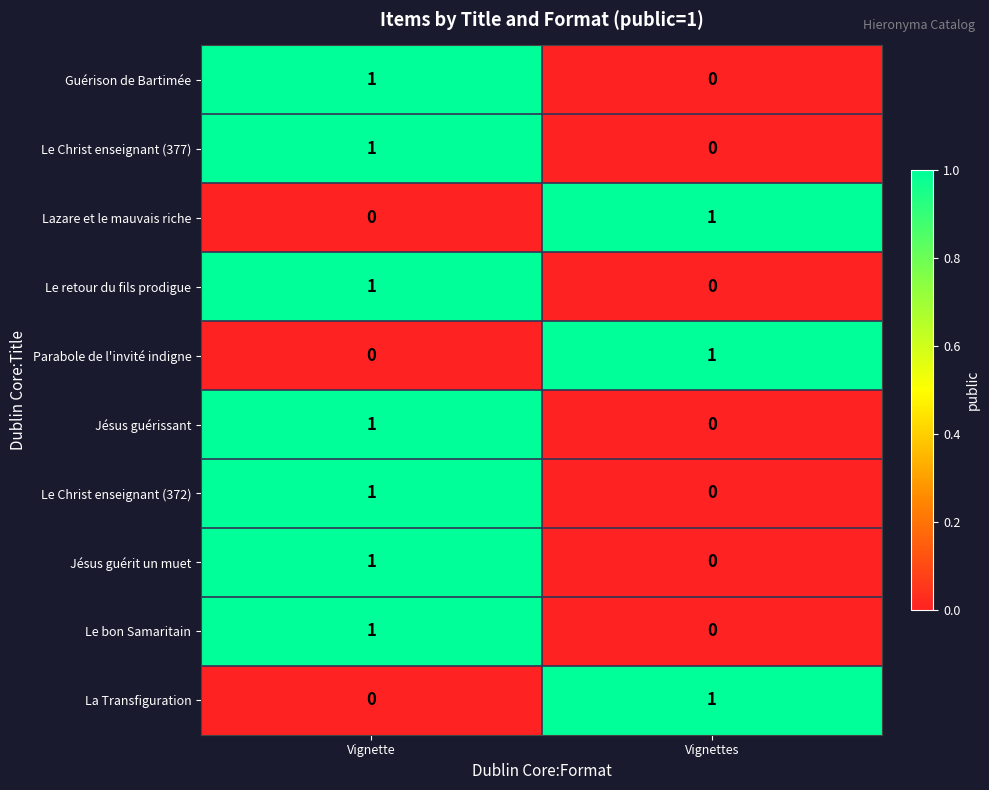

True or false: Jésus guérit un muet has a value of 2 at Vignette.

False